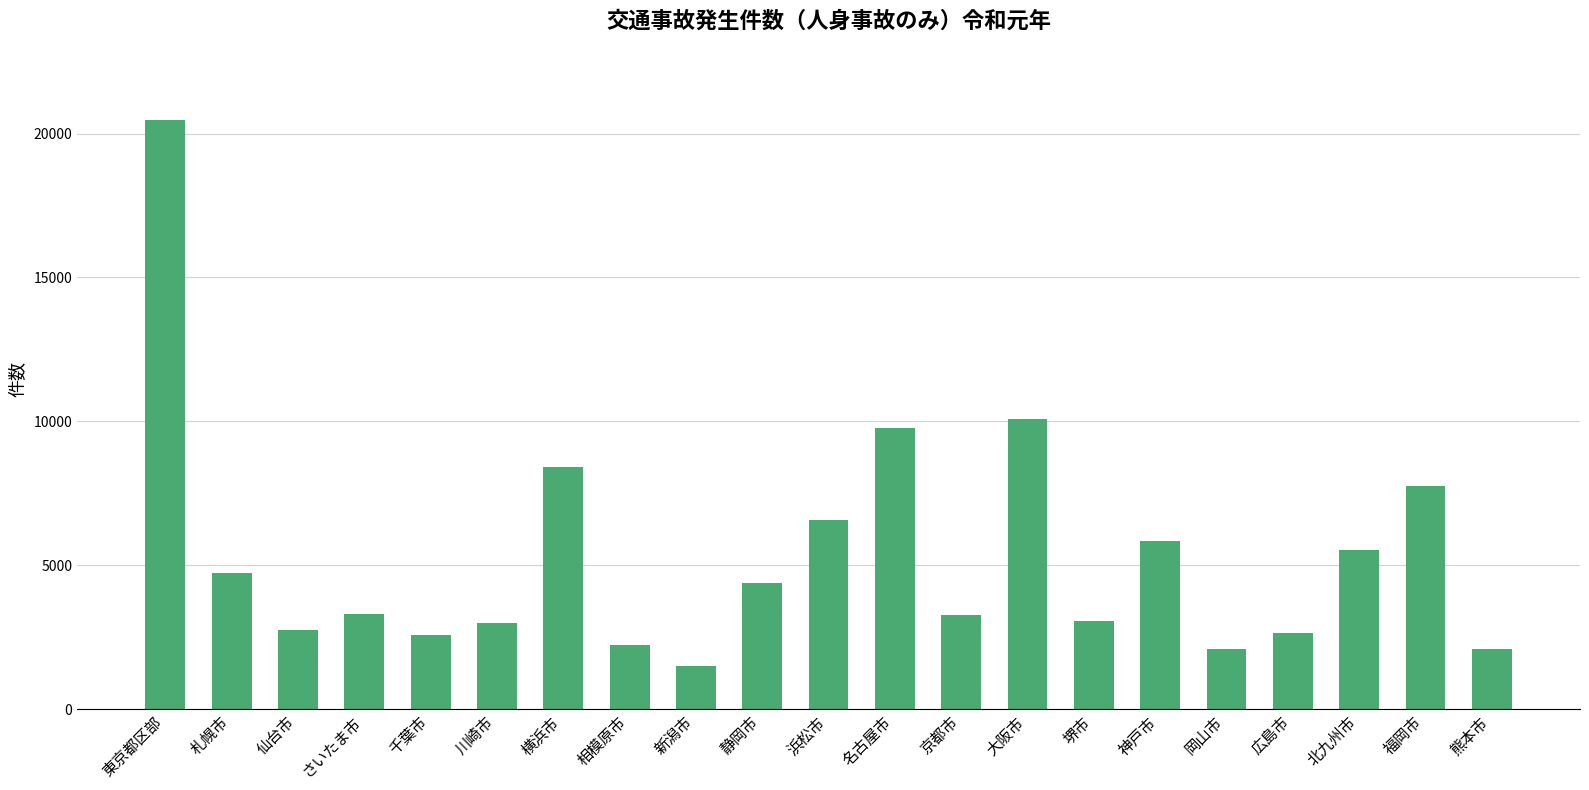

What is the value of the 3rd bar from the left?

2743